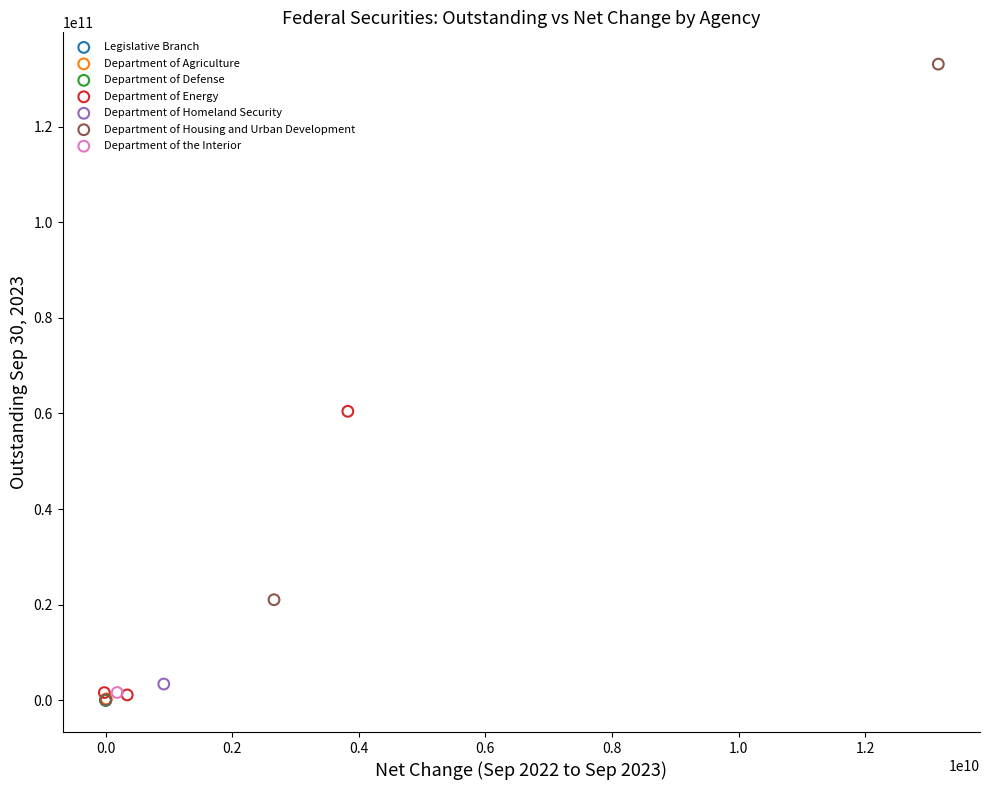

What are all the series names shown in the legend?

Legislative Branch, Department of Agriculture, Department of Defense, Department of Energy, Department of Homeland Security, Department of Housing and Urban Development, Department of the Interior